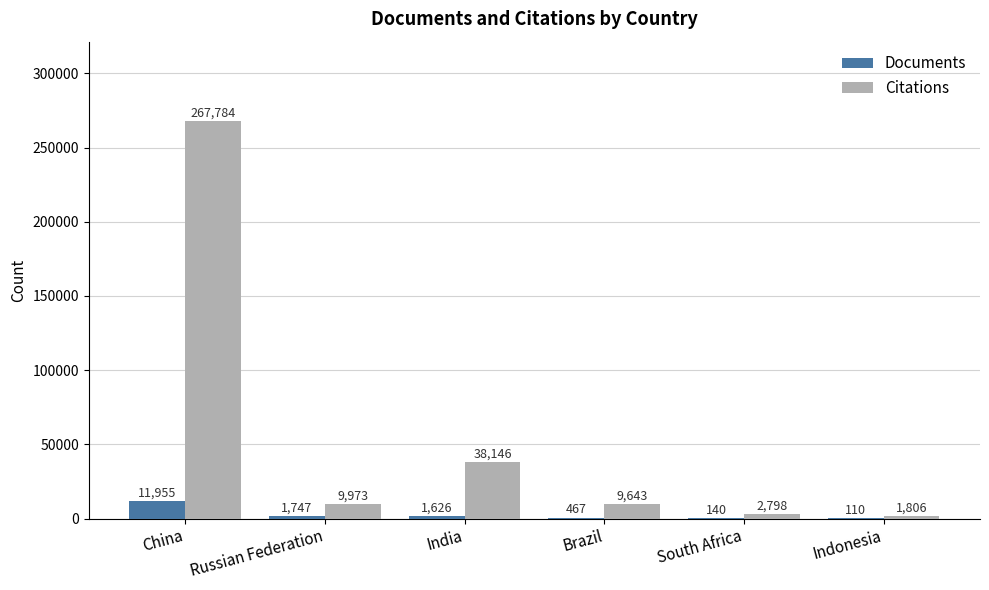

At which category is the sum across all series the highest?

China